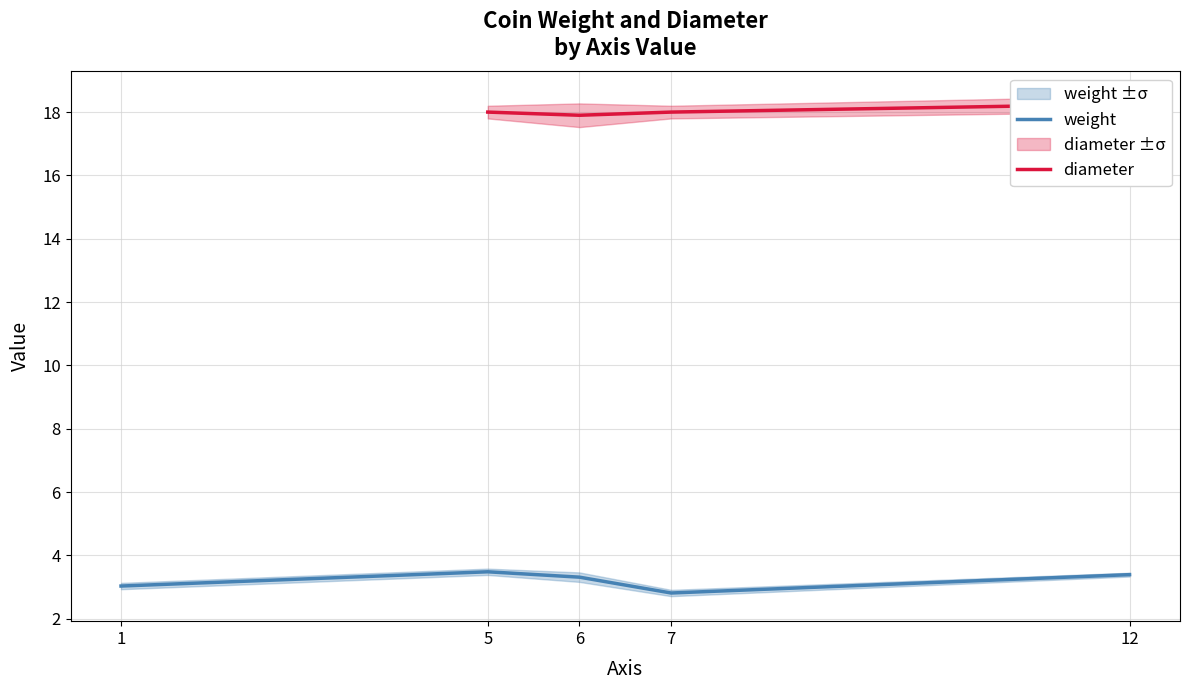

At which category is the sum across all series the highest?

12